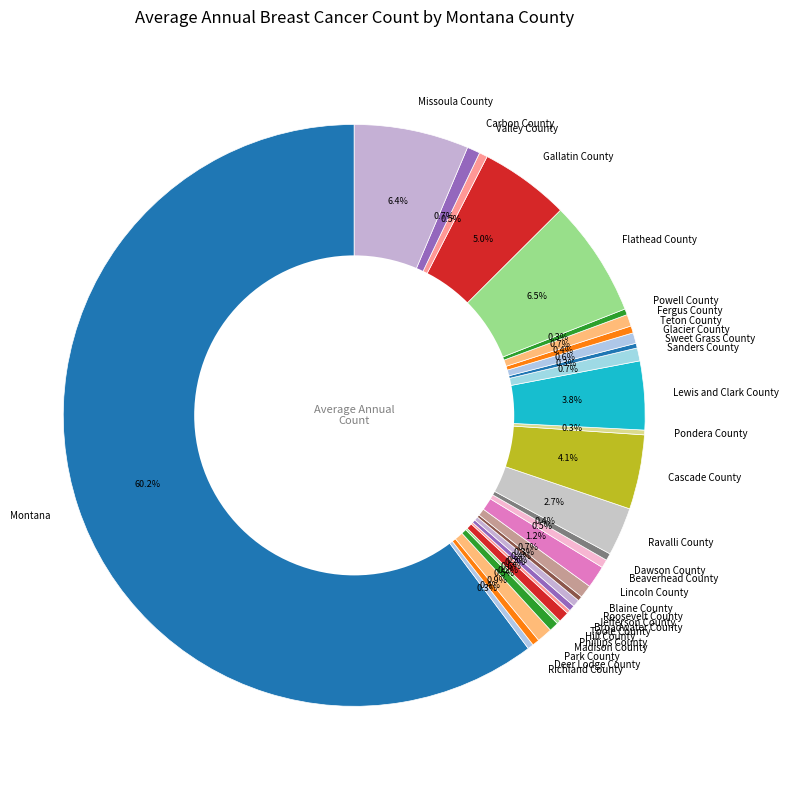

Does Madison County account for over 50% of the chart?

No